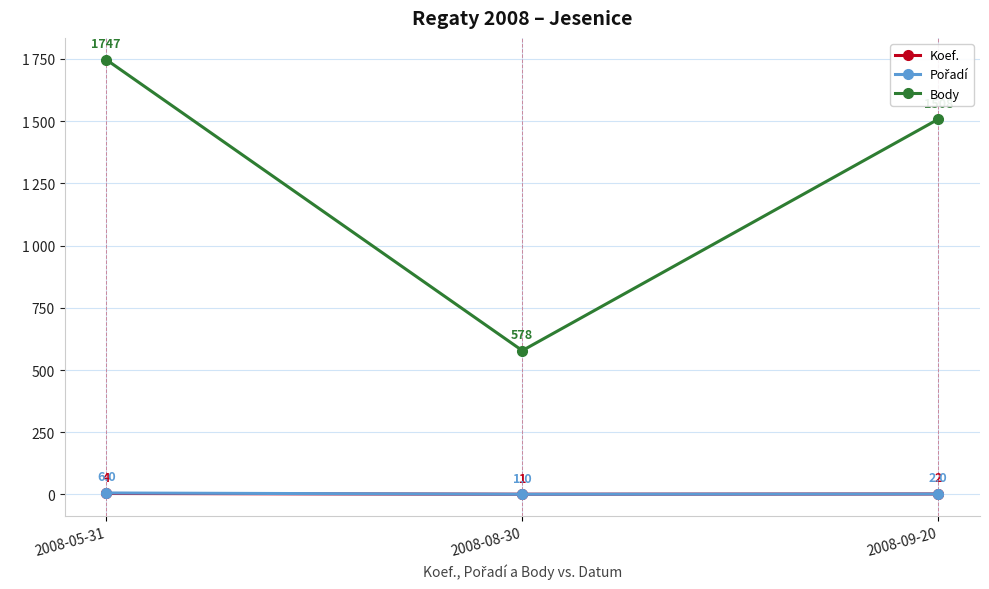

Reading left to right, what are all the values shown in this chart?

Koef.: 4	1	2
Pořadí: 6	1	2
Body: 1747	578	1508